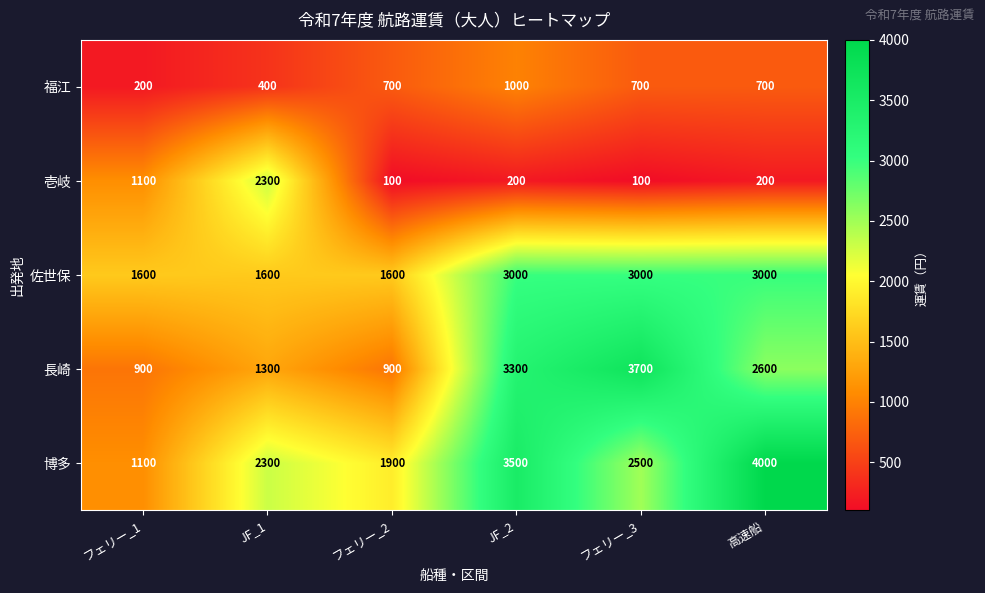

What is the minimum value shown in the chart?

100